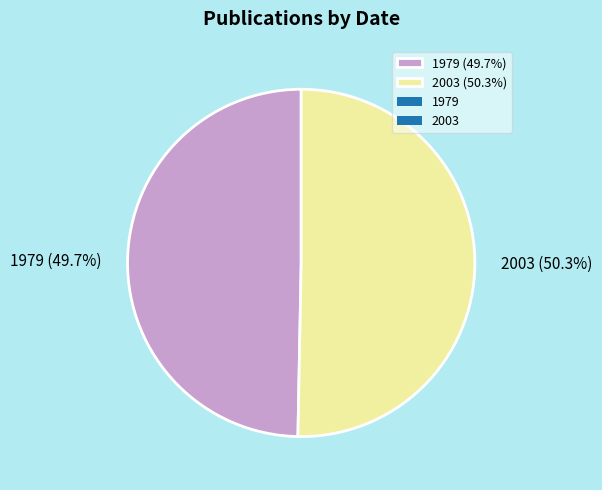

Between 1979 (49.7%) and 2003 (50.3%), which is larger?

2003 (50.3%)